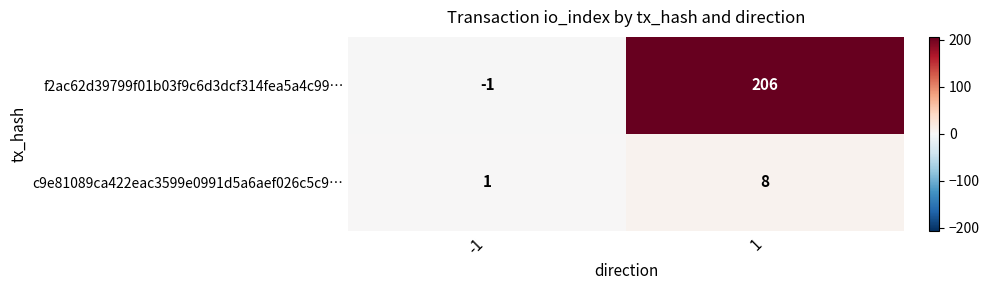

Rank the series at -1 from lowest to highest value.

f2ac62d39799f01b03f9c6d3dcf314fea5a4c99…, c9e81089ca422eac3599e0991d5a6aef026c5c9…